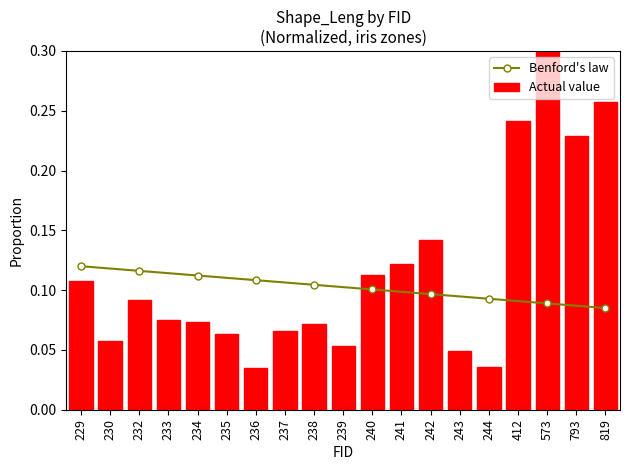

At which category does the chart reach its peak across all series?

573